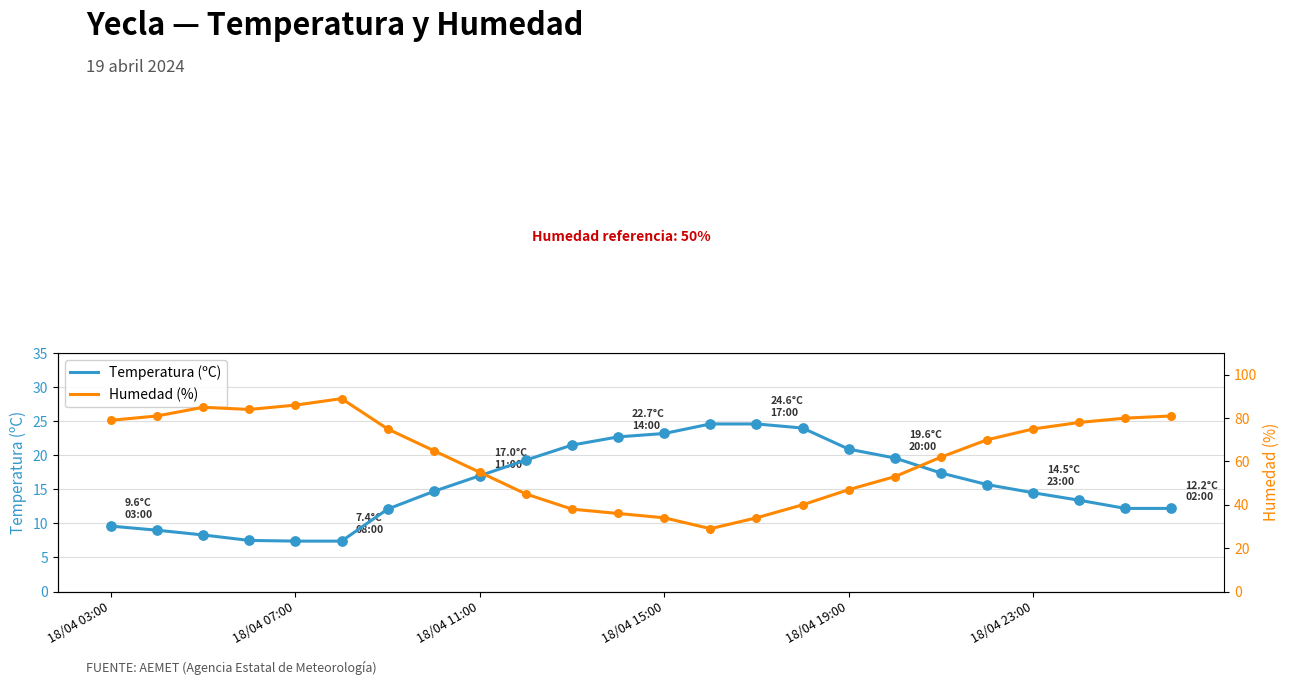

True or false: Temperatura (ºC) has a value of 14.5 at 18/04 23:00.

True